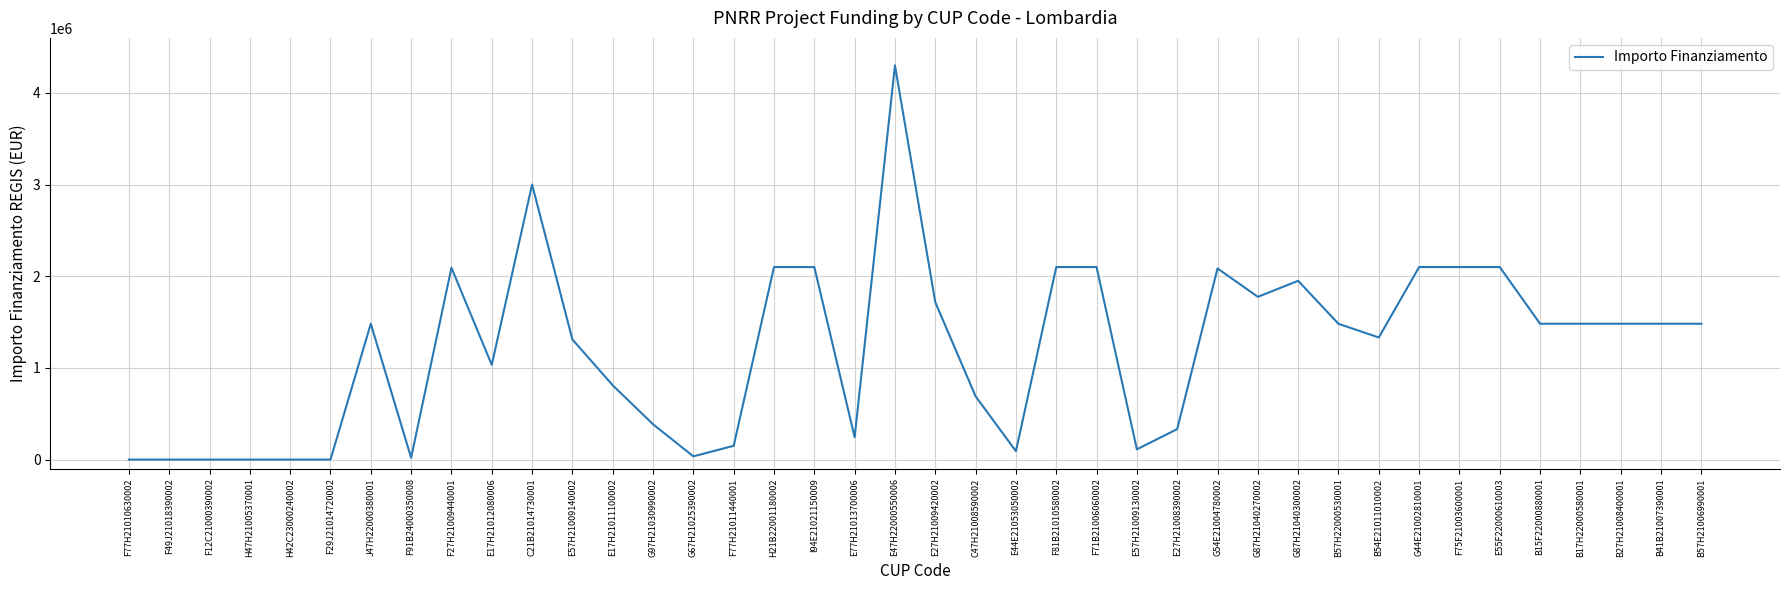

What is the maximum value shown in the chart?

4300000.0